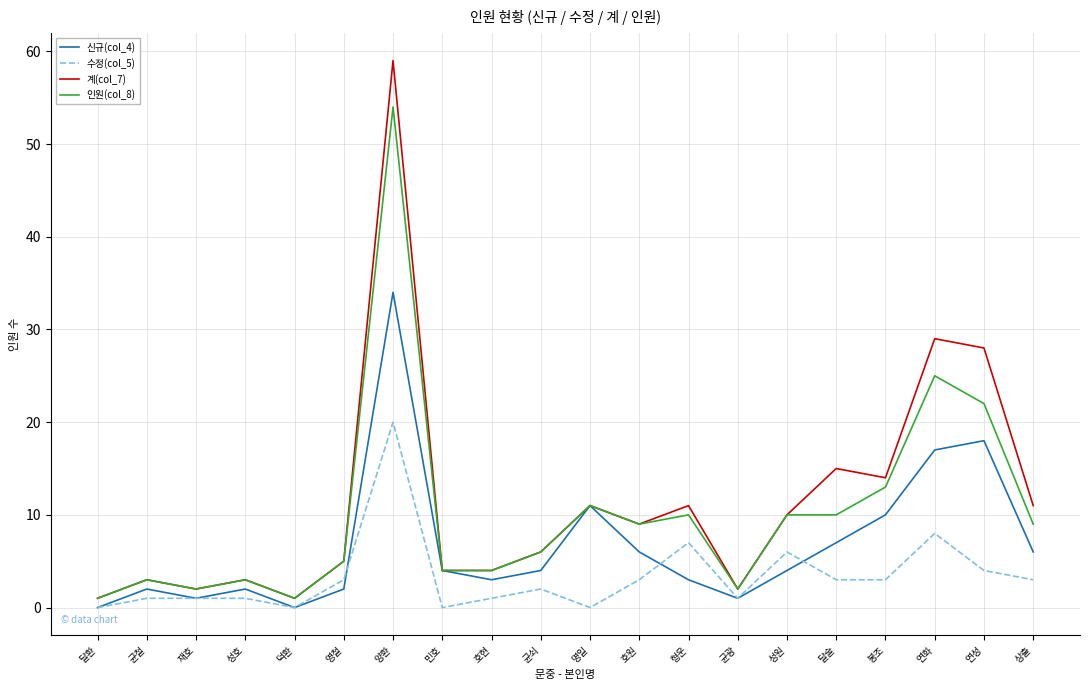

Rank the series by their maximum value, from highest to lowest.

계(col_7), 인원(col_8), 신규(col_4), 수정(col_5)